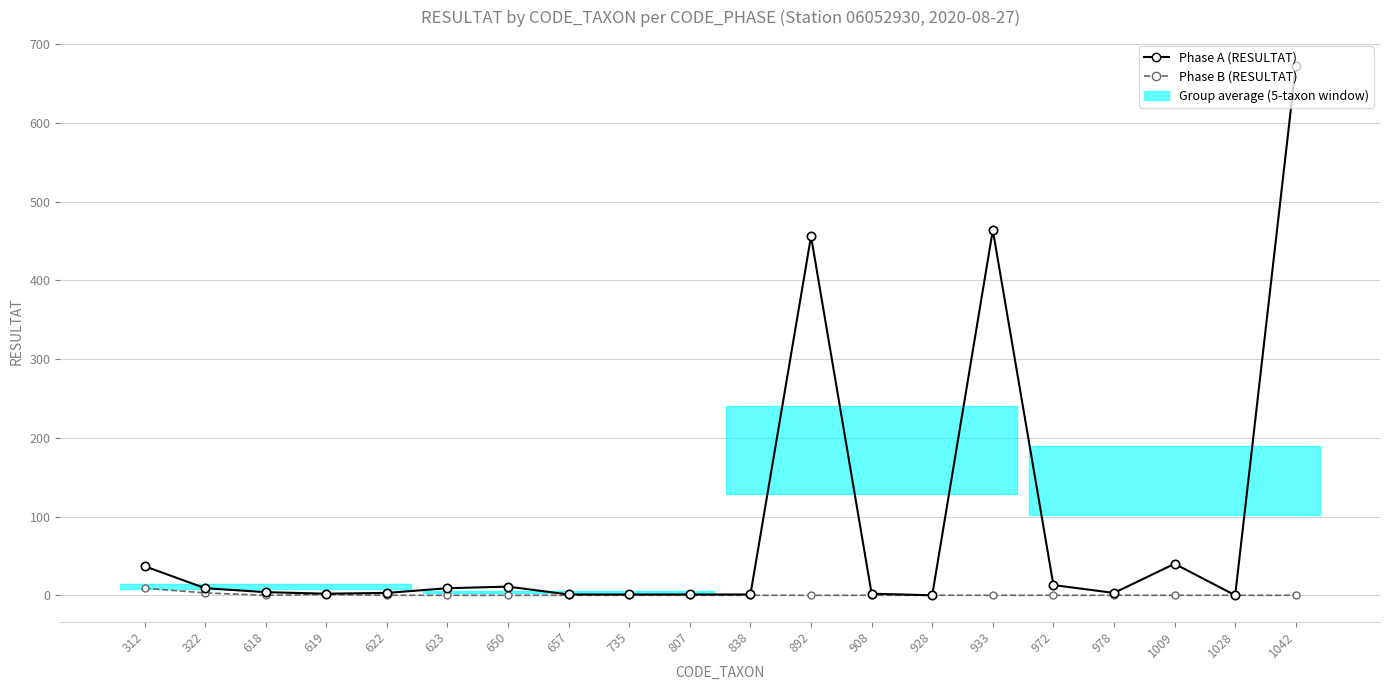

Reading right to left, what are all the values shown in this chart?

Phase A: 1042=672	1028=0	1009=40	978=3	972=13	933=464	928=0	908=2	892=456	838=1	807=1	735=1	657=1	650=11	623=9	622=3	619=2	618=4	322=9	312=37
Phase B: 1042=0	1028=0	1009=0	978=0	972=0	933=0	928=0	908=0	892=0	838=0	807=0	735=0	657=0	650=0	623=0	622=0	619=1	618=0	322=3	312=9